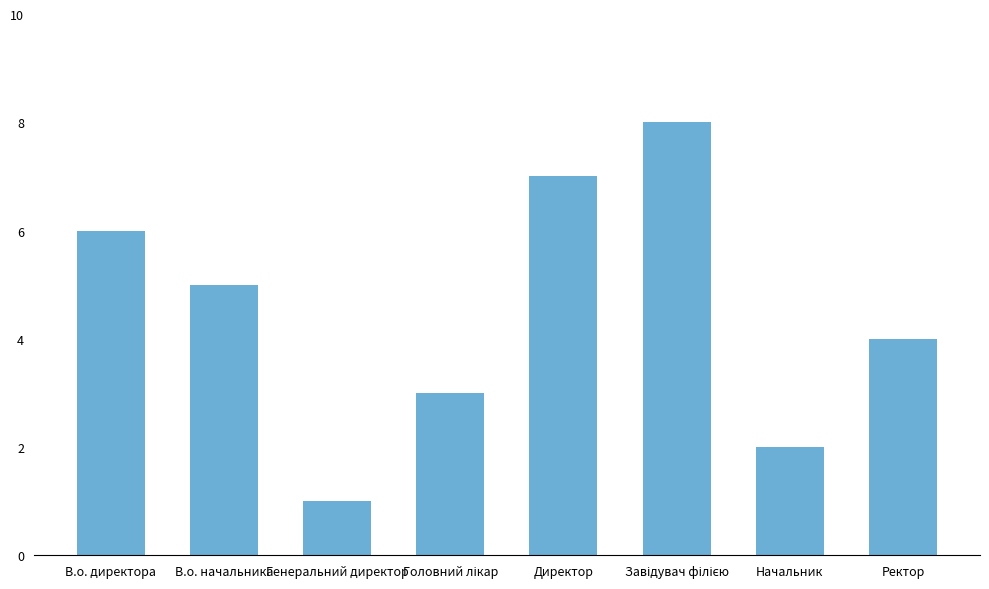

What is the value of the 3rd bar from the left?

1